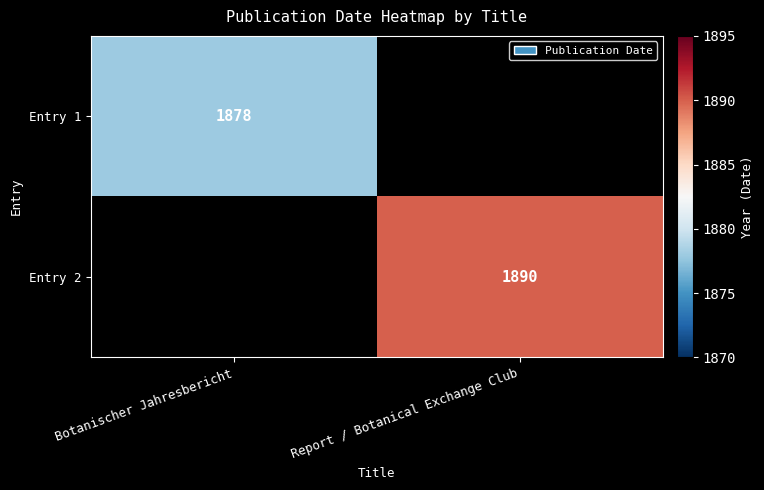

The value of Entry 1 at Botanischer Jahresbericht is 3152. True or false?

False